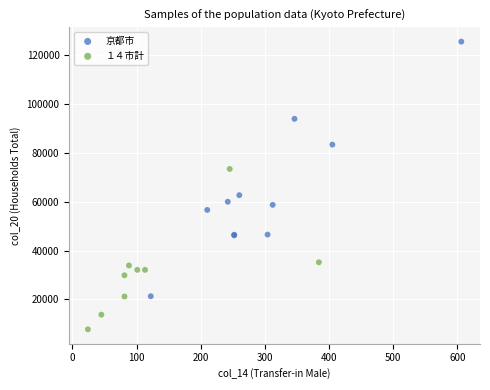

Which series contains the highest Y value?

京都市